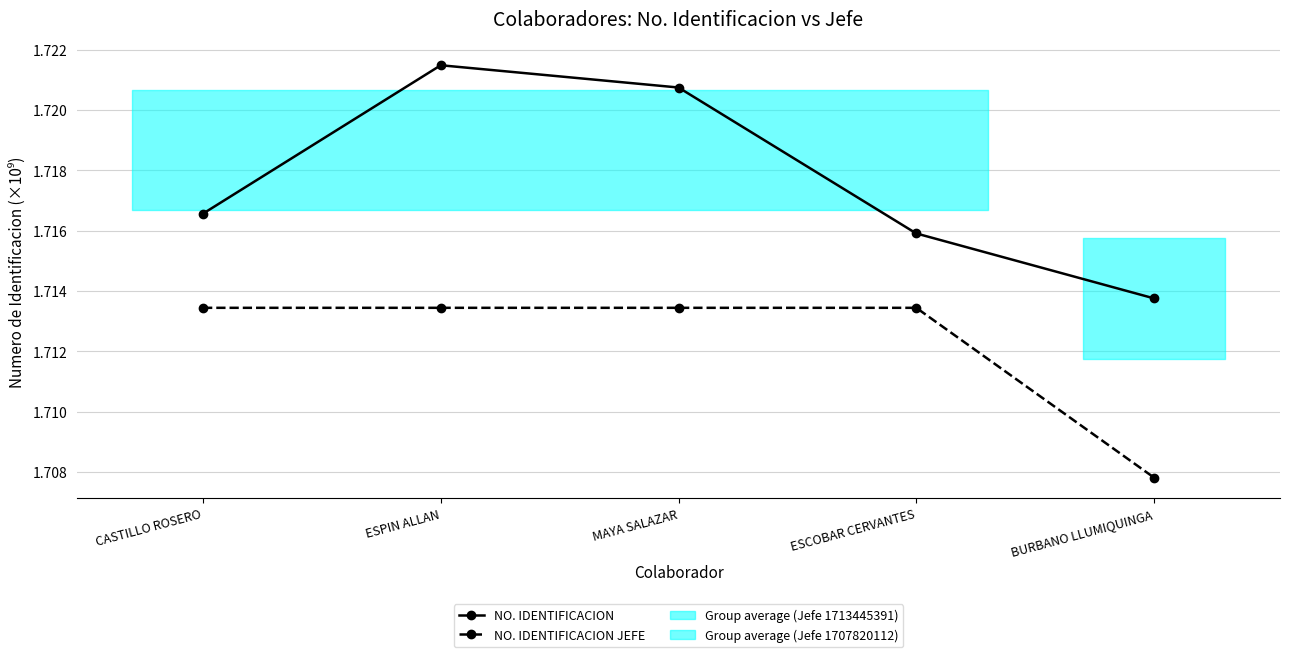

True or false: NO. IDENTIFICACION JEFE and NO. IDENTIFICACION cross at least once.

False